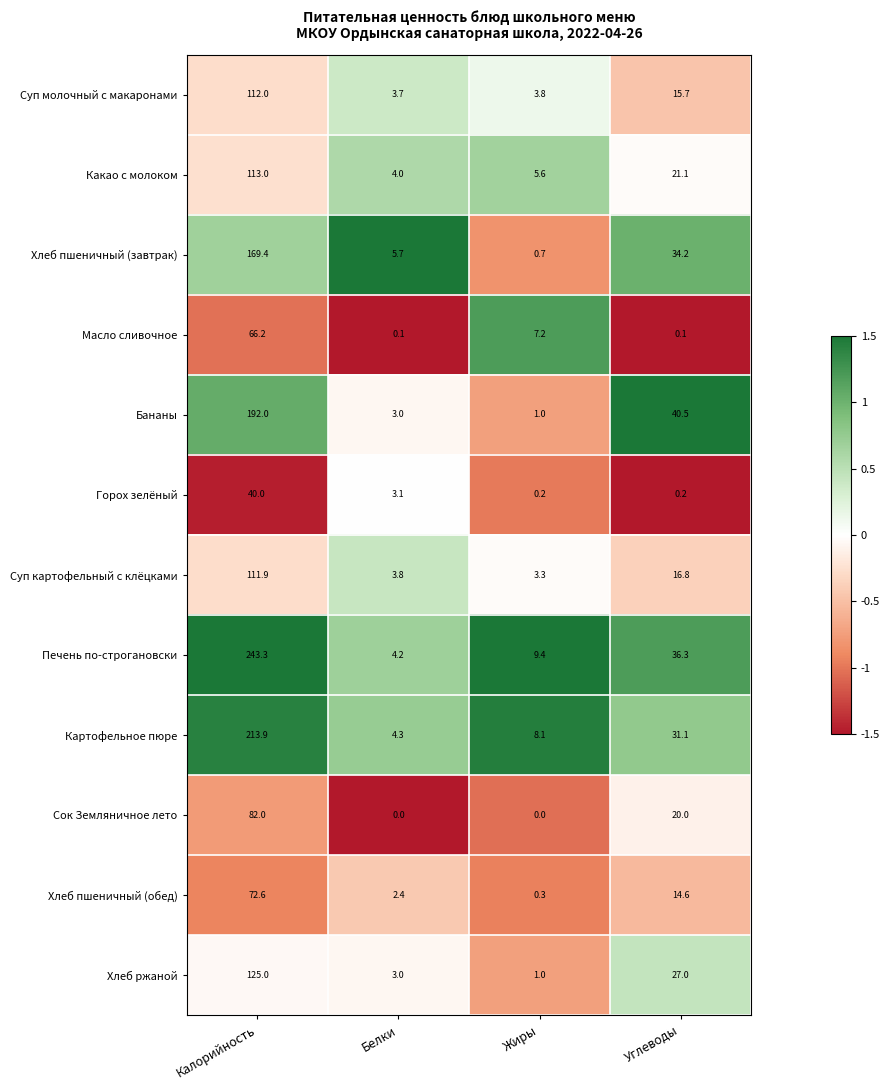

How many data points in Масло сливочное are above 7?

2